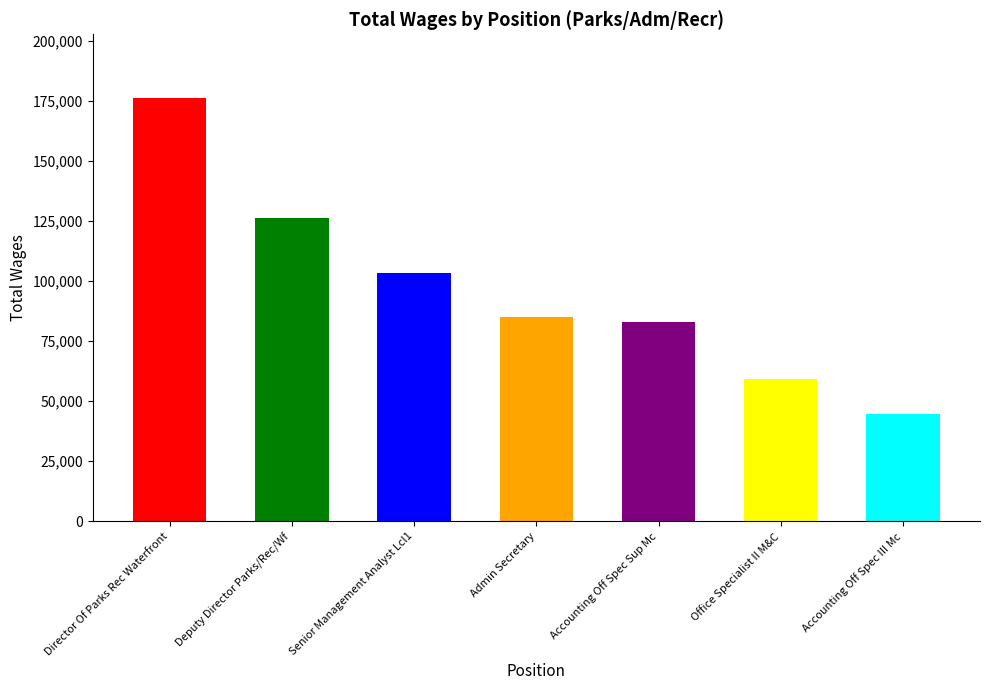

What is the difference between the maximum and minimum values?

131788